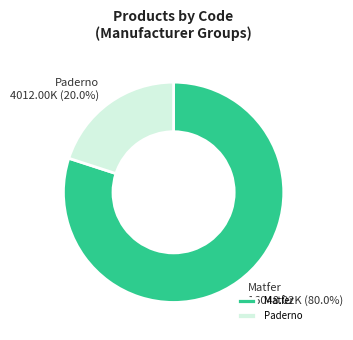

Which slice is the largest?

Matfer